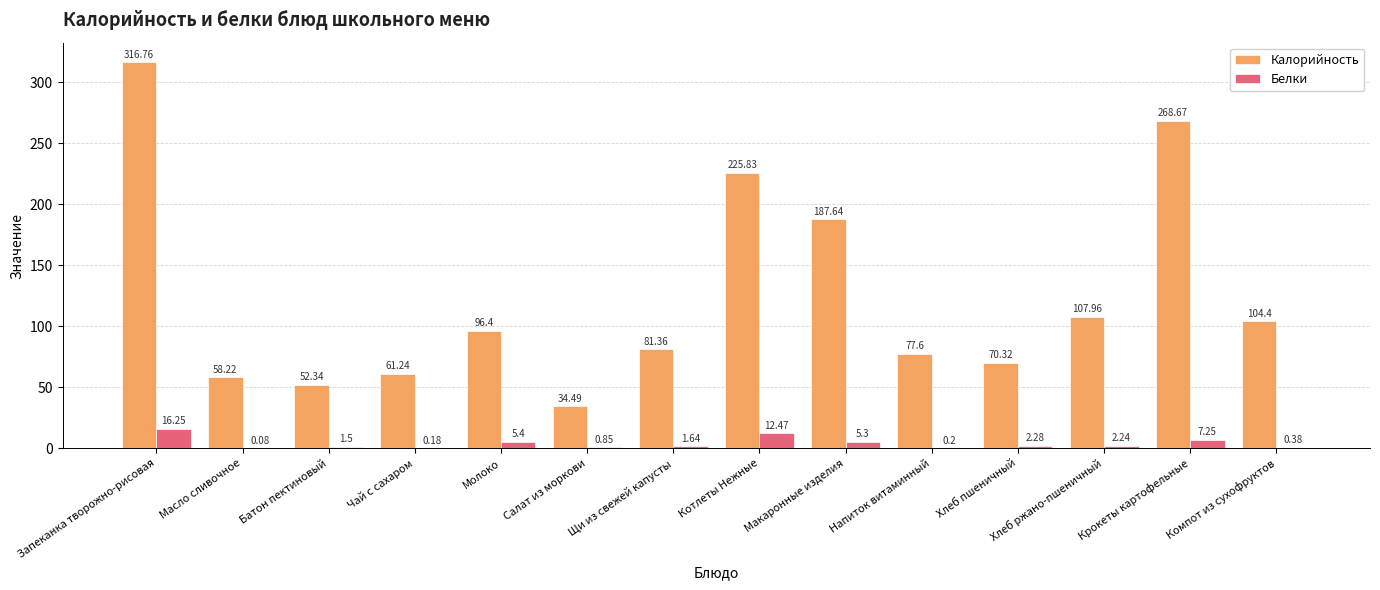

Which series changed the most between Запеканка творожно-рисовая and Масло сливочное?

Калорийность